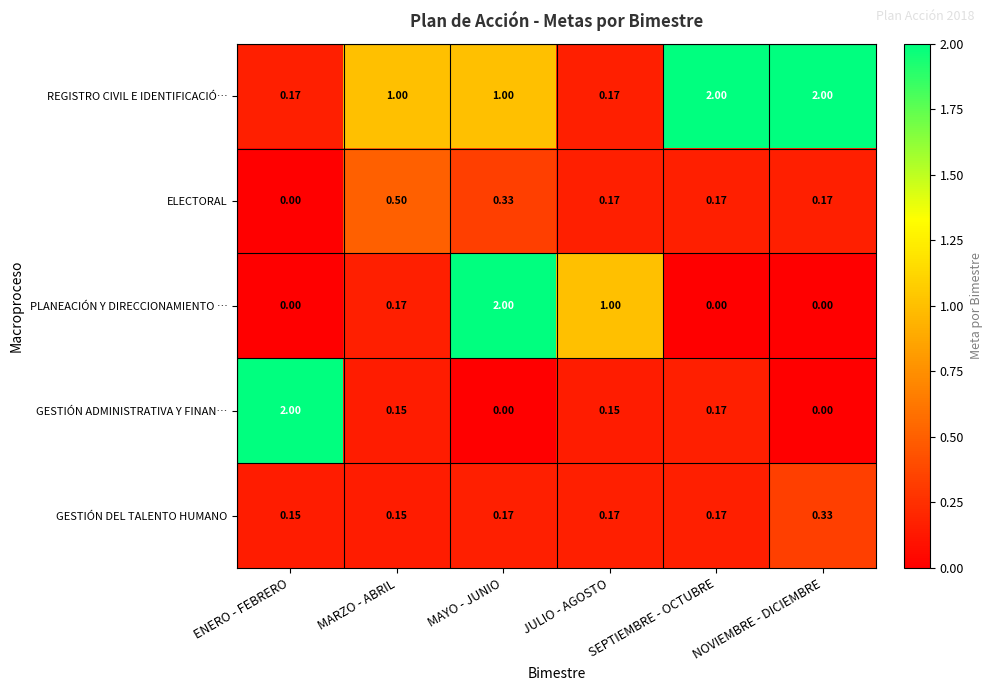

At which label is GESTIÓN ADMINISTRATIVA Y FINAN… closest to 1?

SEPTIEMBRE - OCTUBRE